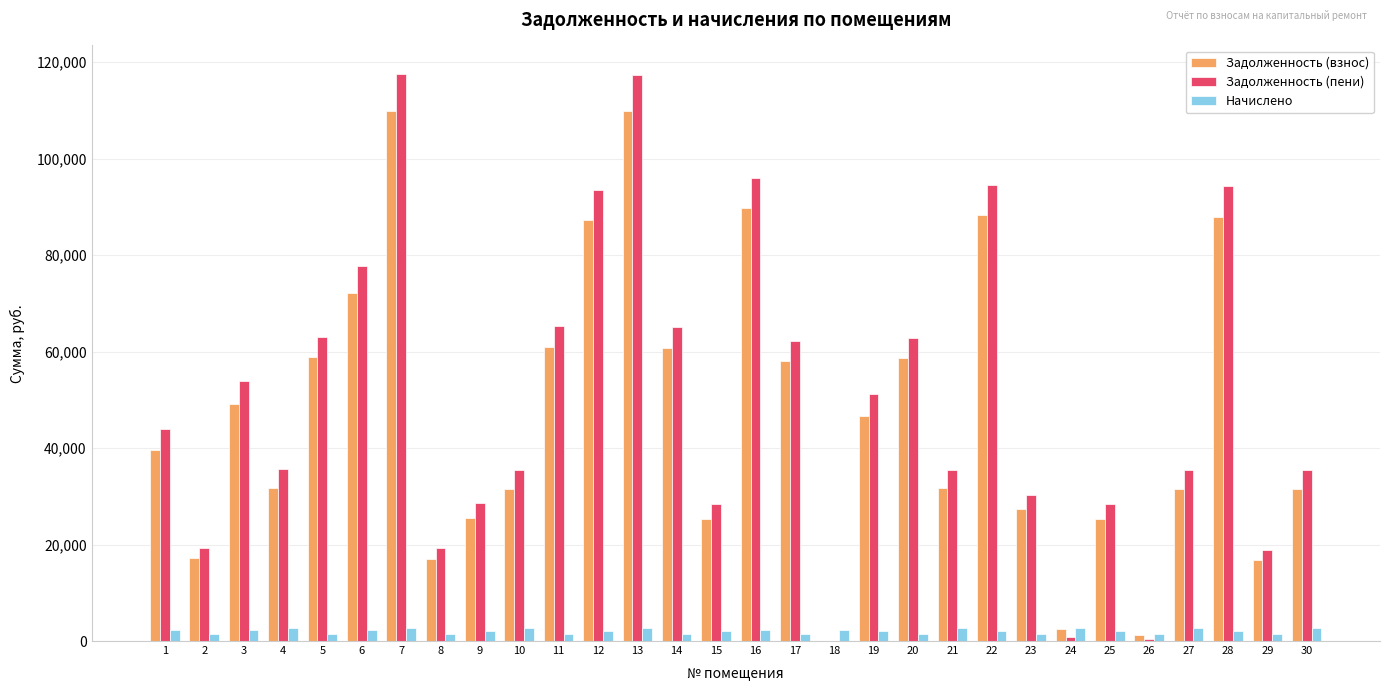

What is the difference between the Задолженность (взнос) values at 21 and 30?

135.3